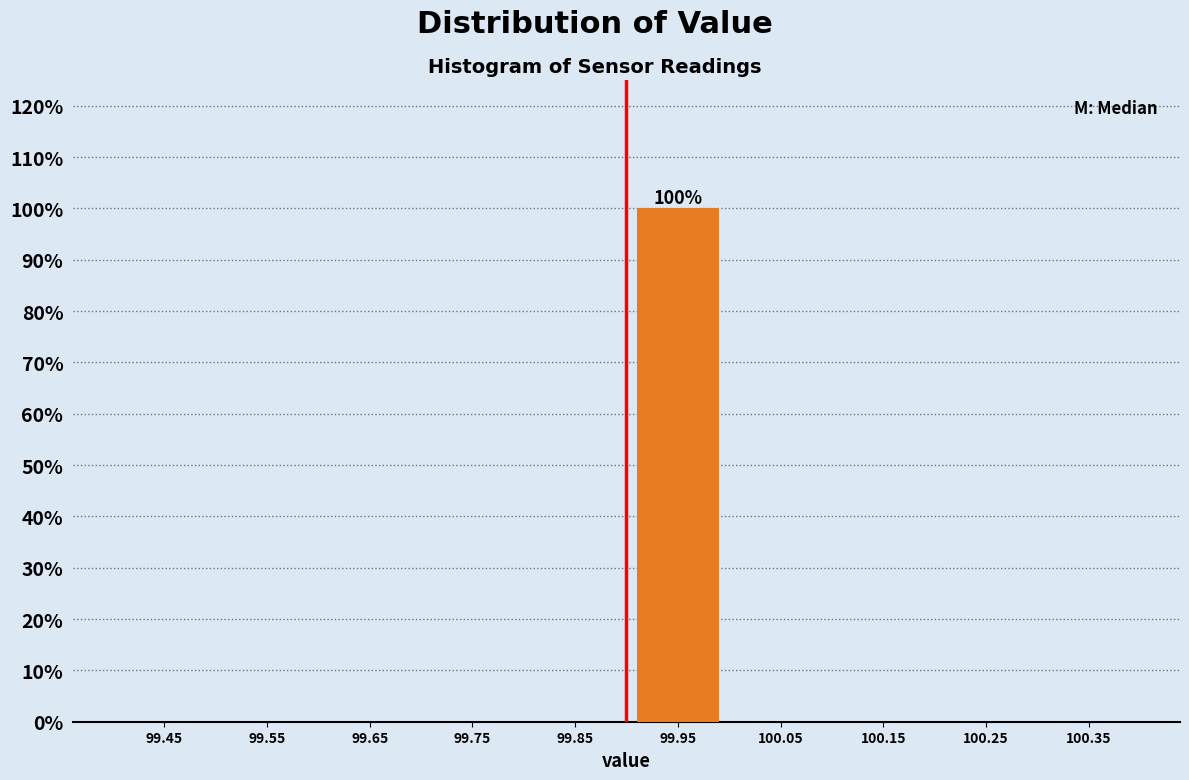

Over which range of the x-axis is the bar tallest?

99.9 to 100.0